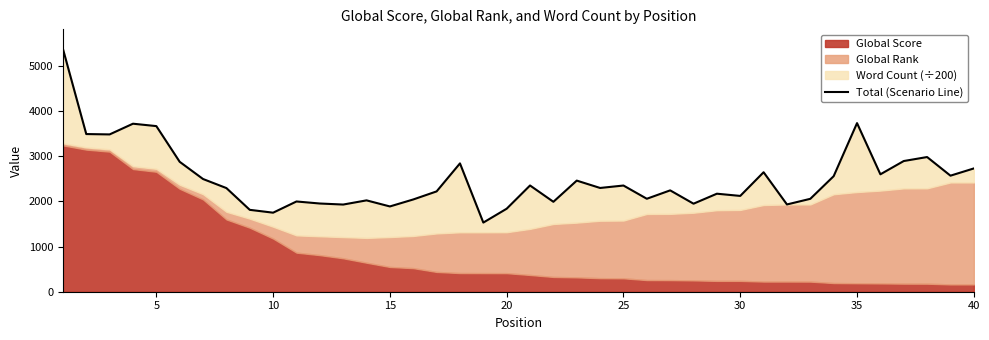

The chart shows a value of 1760.0 at 37. True or false?

False